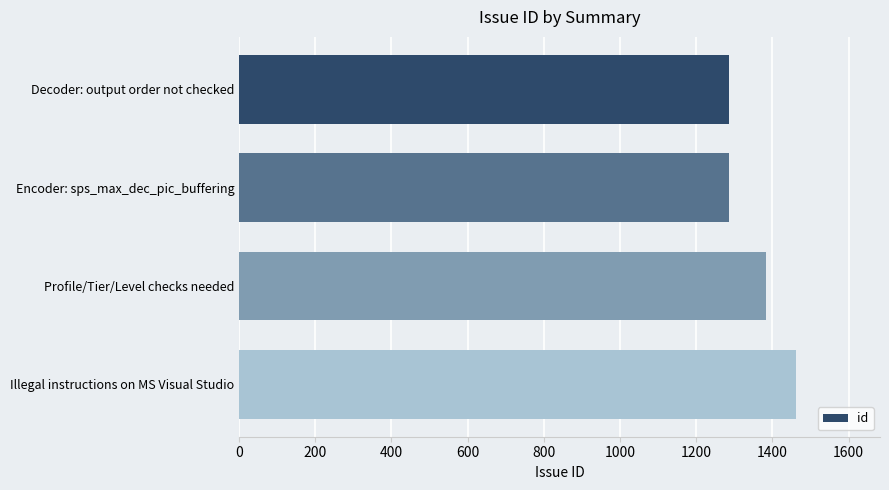

What is the minimum value shown in the chart?

1286